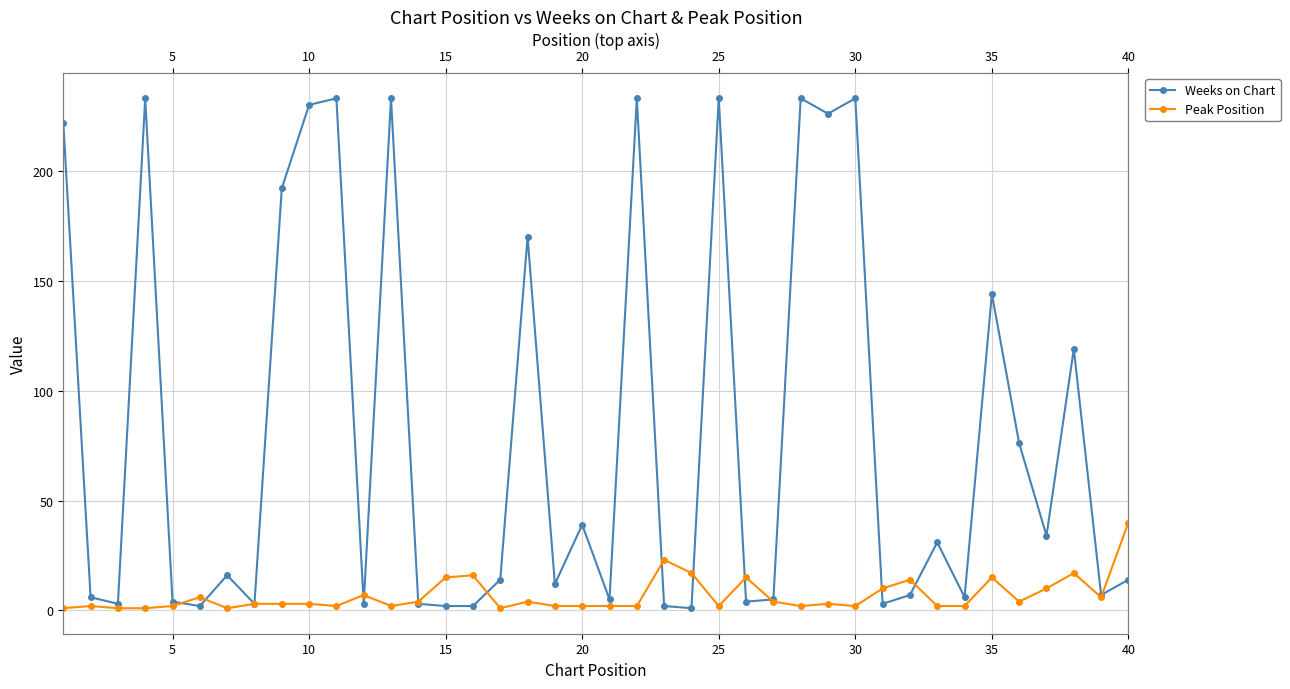

True or false: Weeks on Chart has more than 1 interior local peaks.

True